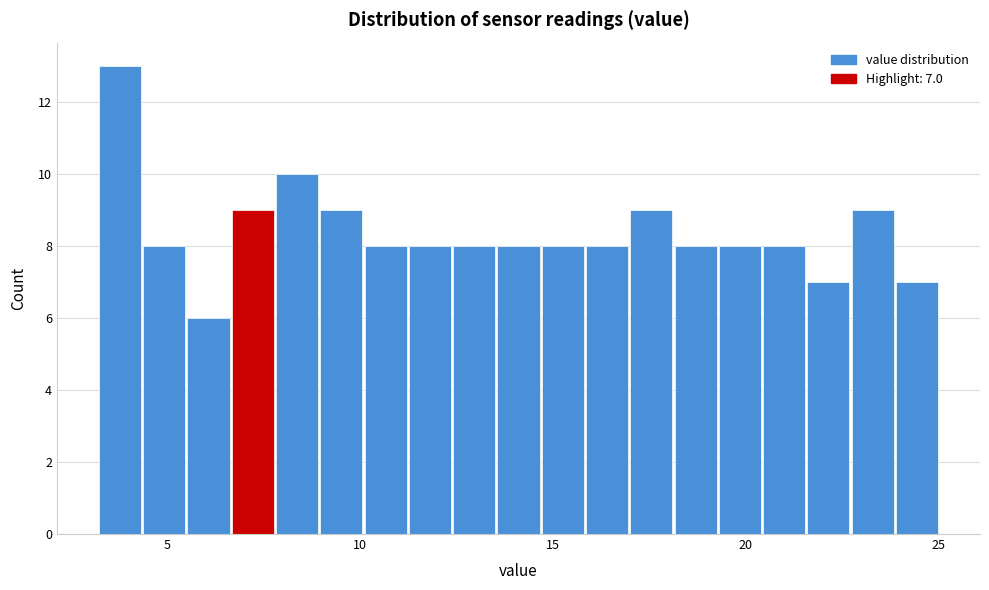

Read against the x-axis, roughly where is the centre of the tallest bar?

4.0